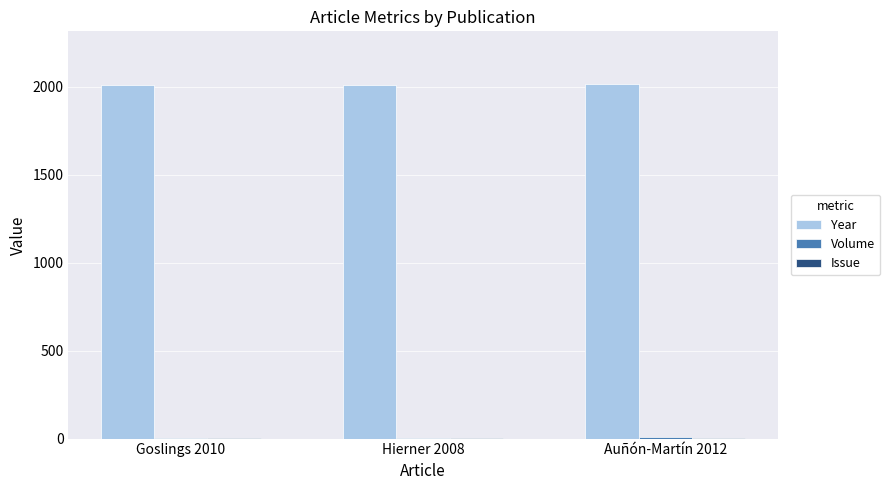

What is the maximum value for Year?

2012